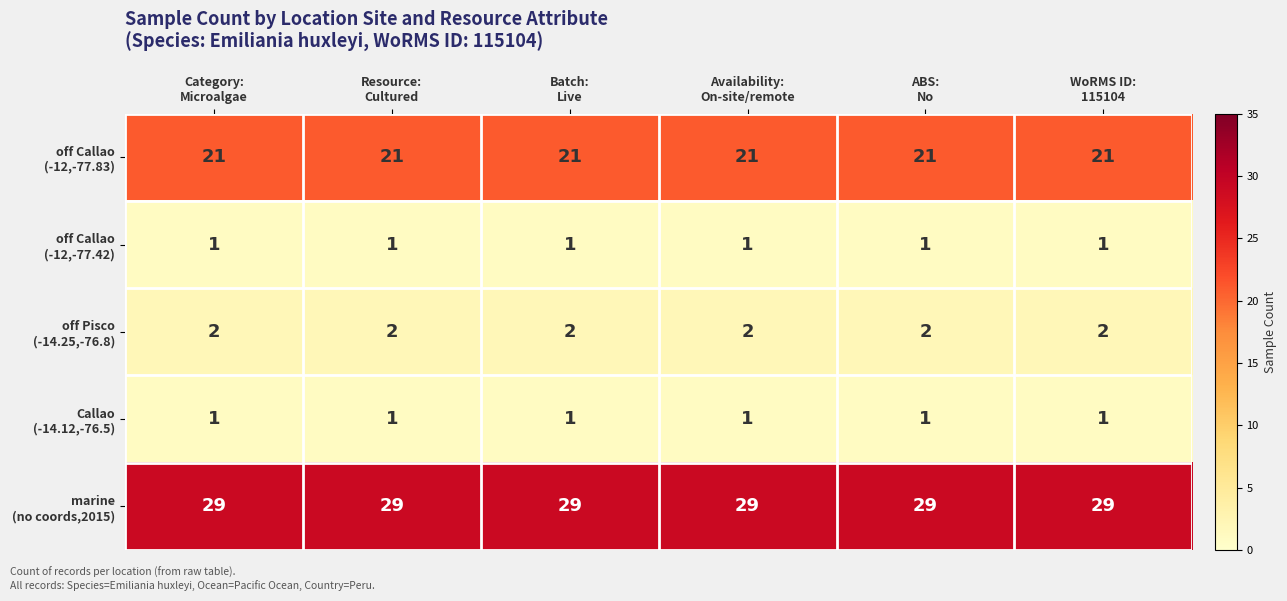

At how many categories does at least one series exceed 24?

6